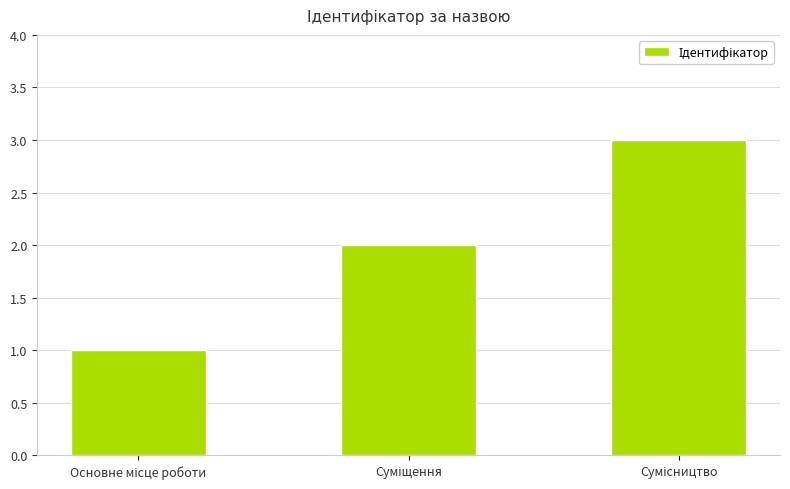

What is the greatest value displayed?

3